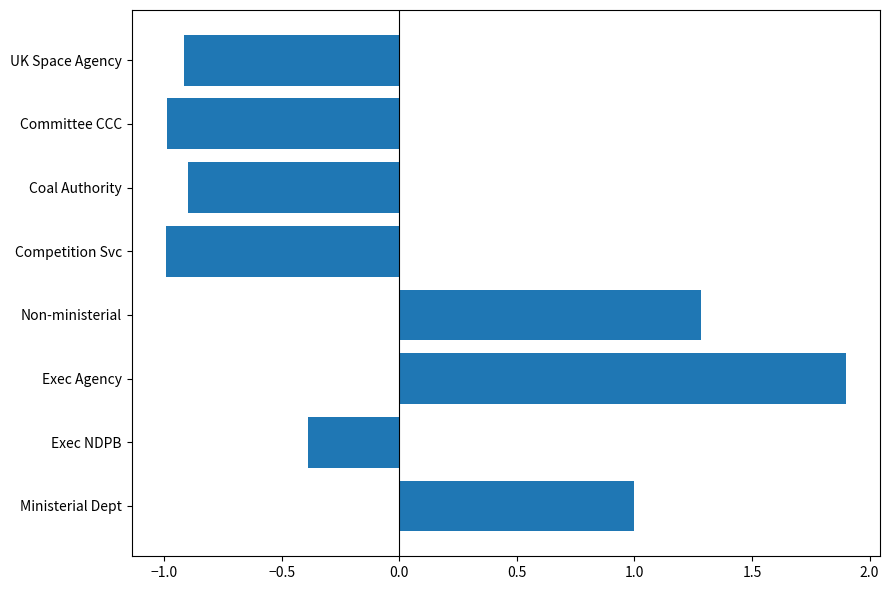

Read the value at Non-ministerial.

1.3